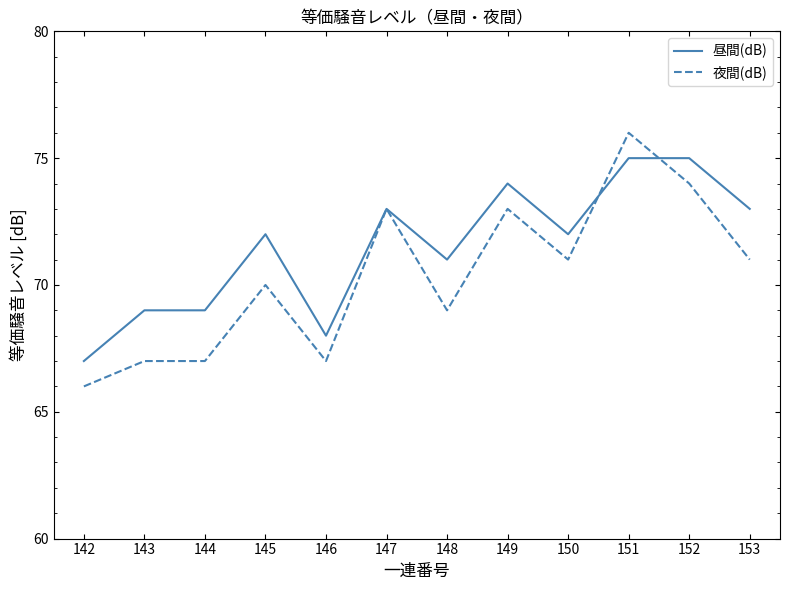

What is the average value of the 夜間(dB) series?

70